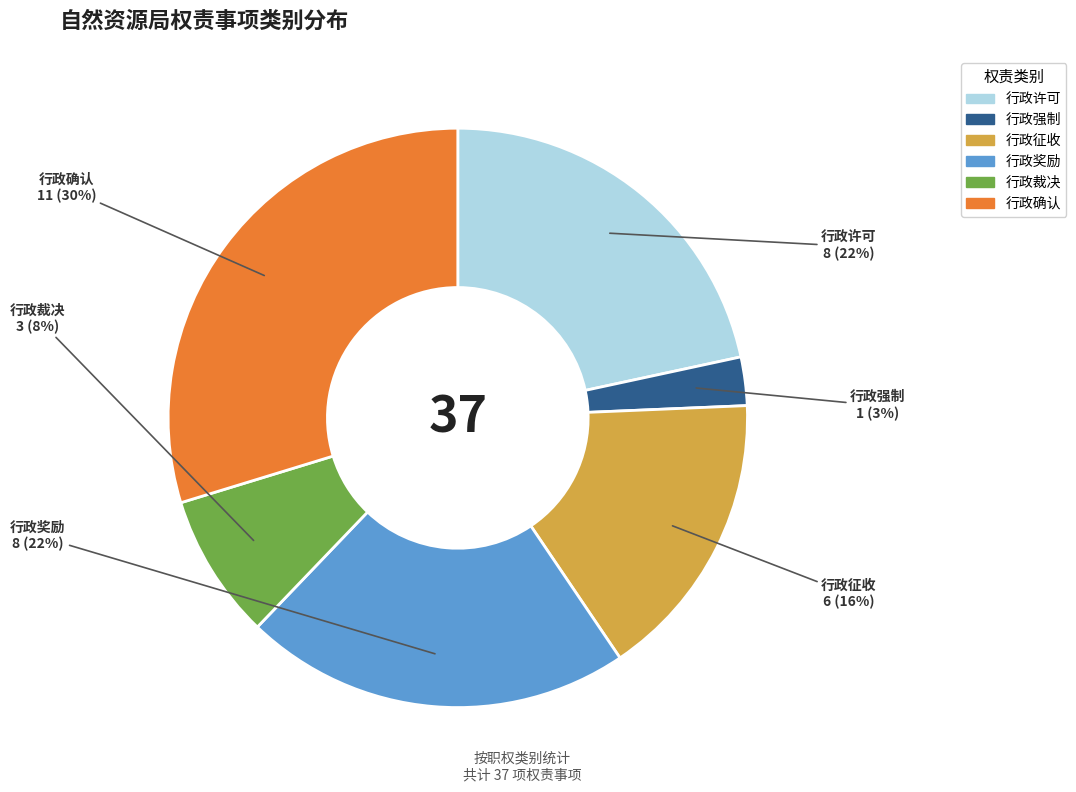

What percentage is the 行政征收 slice, to the nearest percent?

16%